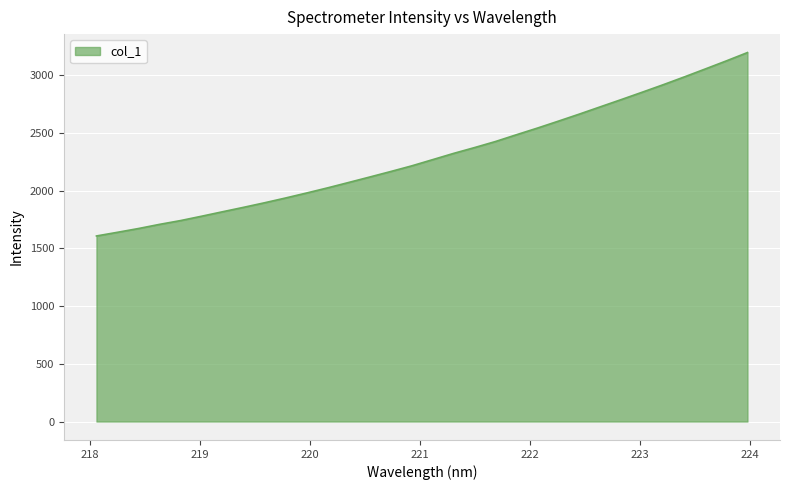

What is the difference between the maximum and minimum values?

1589.3